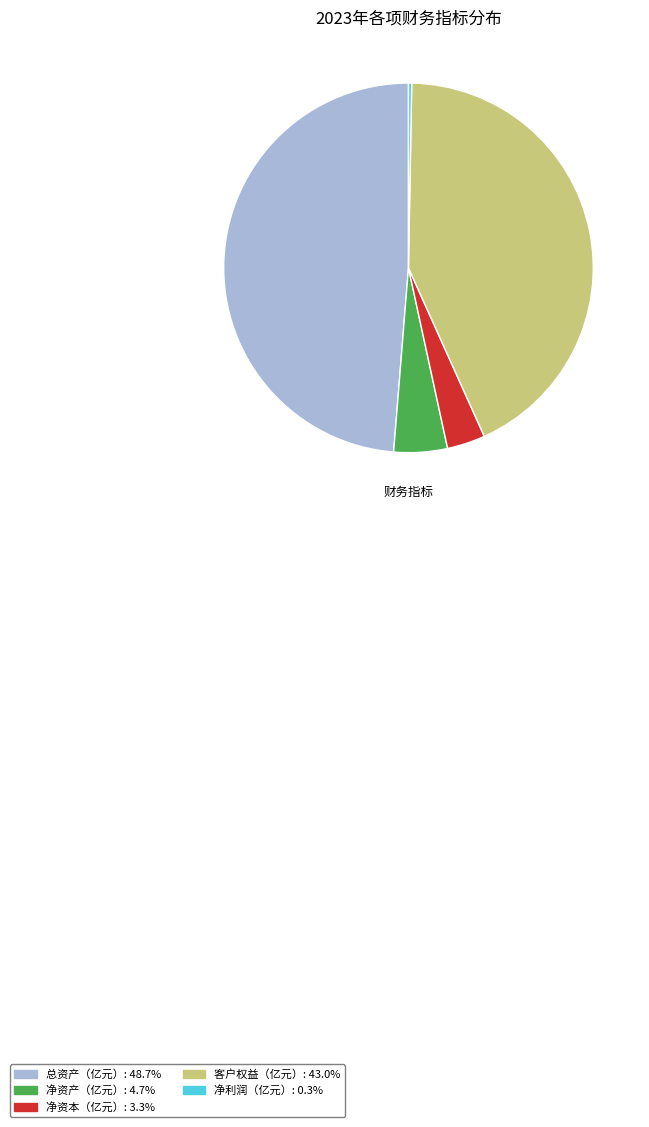

Do 净资本（亿元）: 3.3% and 净利润（亿元）: 0.3% together represent more than half of the pie?

No